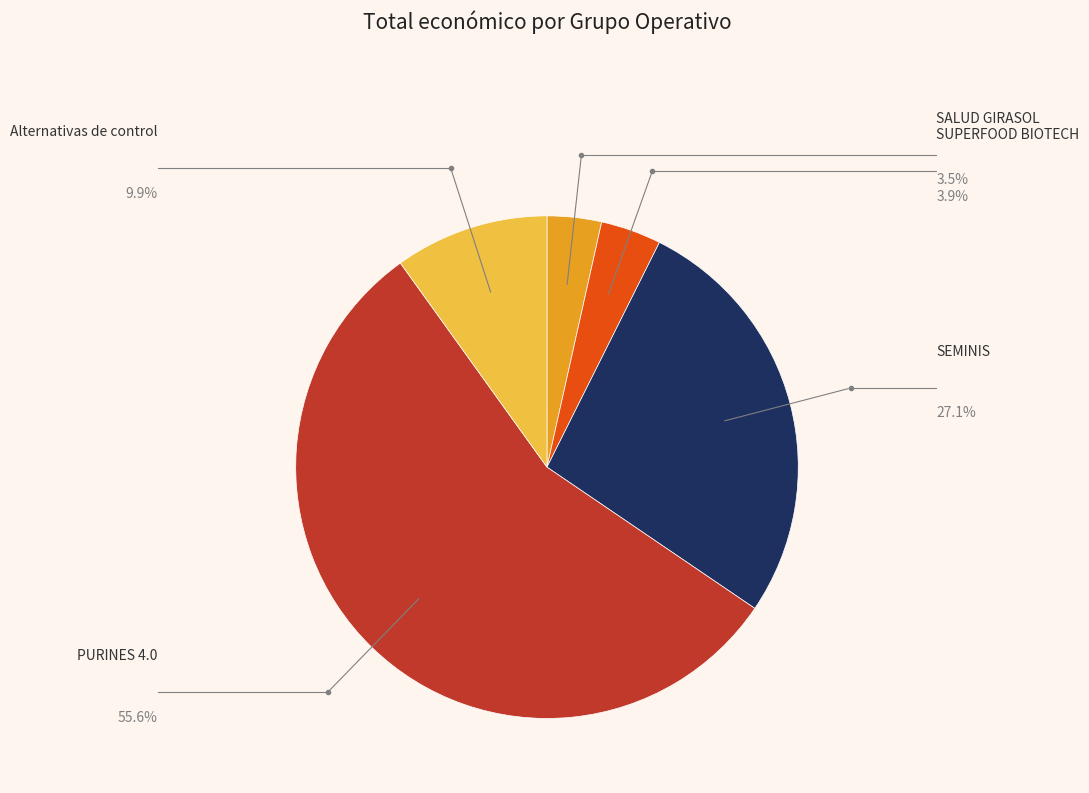

How many slices are in this pie chart?

5